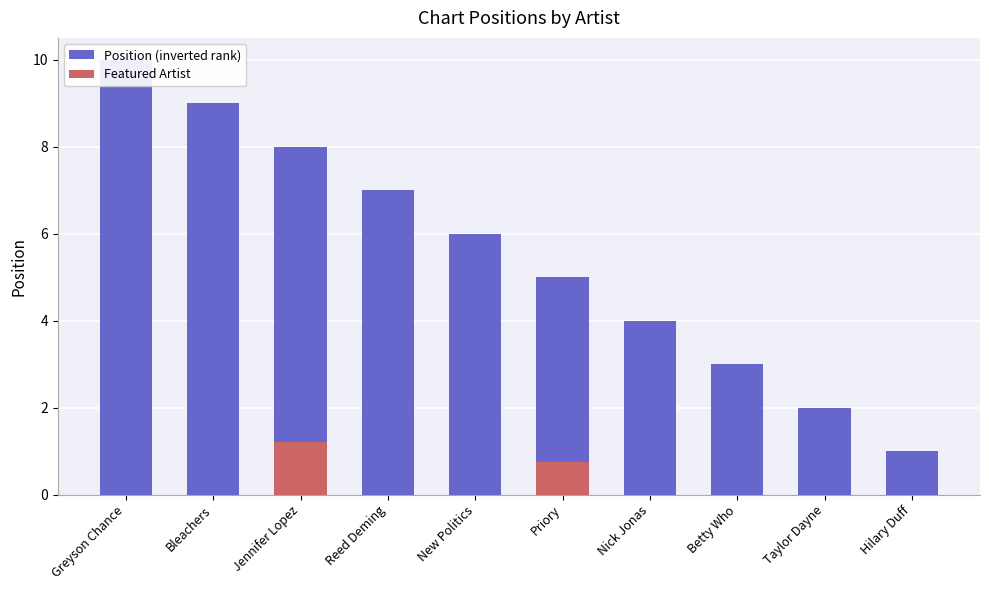

List the series in order of their peak value, lowest first.

Featured Artist, Position (inverted rank)